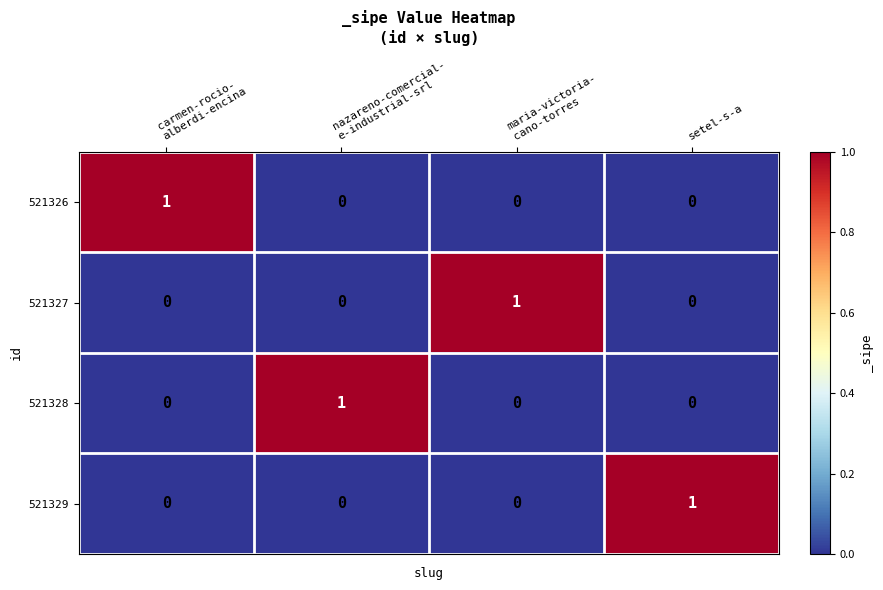

Count the 521326 values in the range 0 to 1.

4